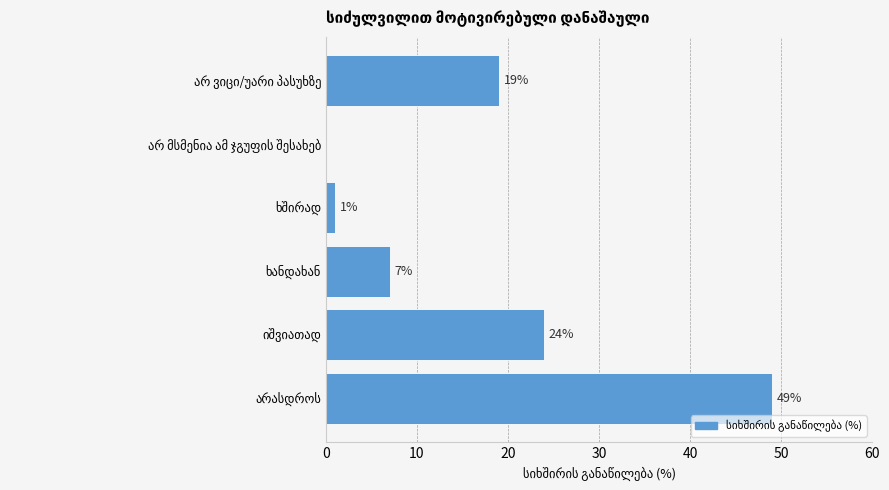

Are the bars horizontal?

Yes